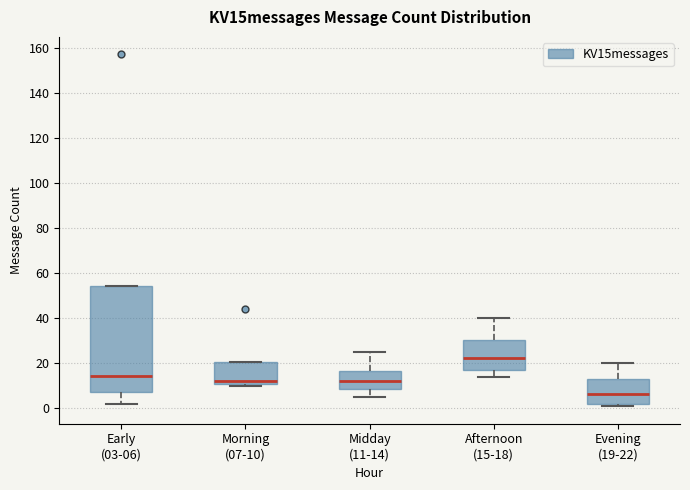

Which box is the tallest, from its lower edge to its upper edge?

Early (03-06)